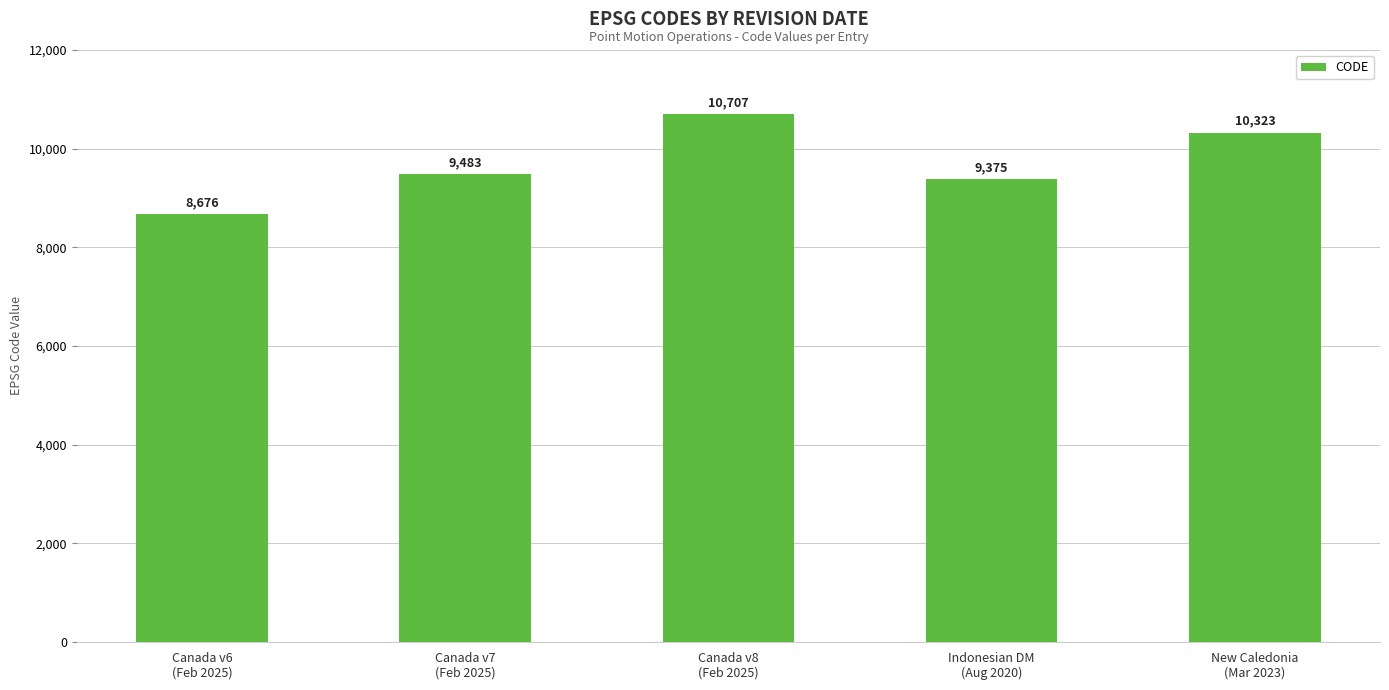

What is the label of the 3rd bar from the left?

Canada v8
(Feb 2025)